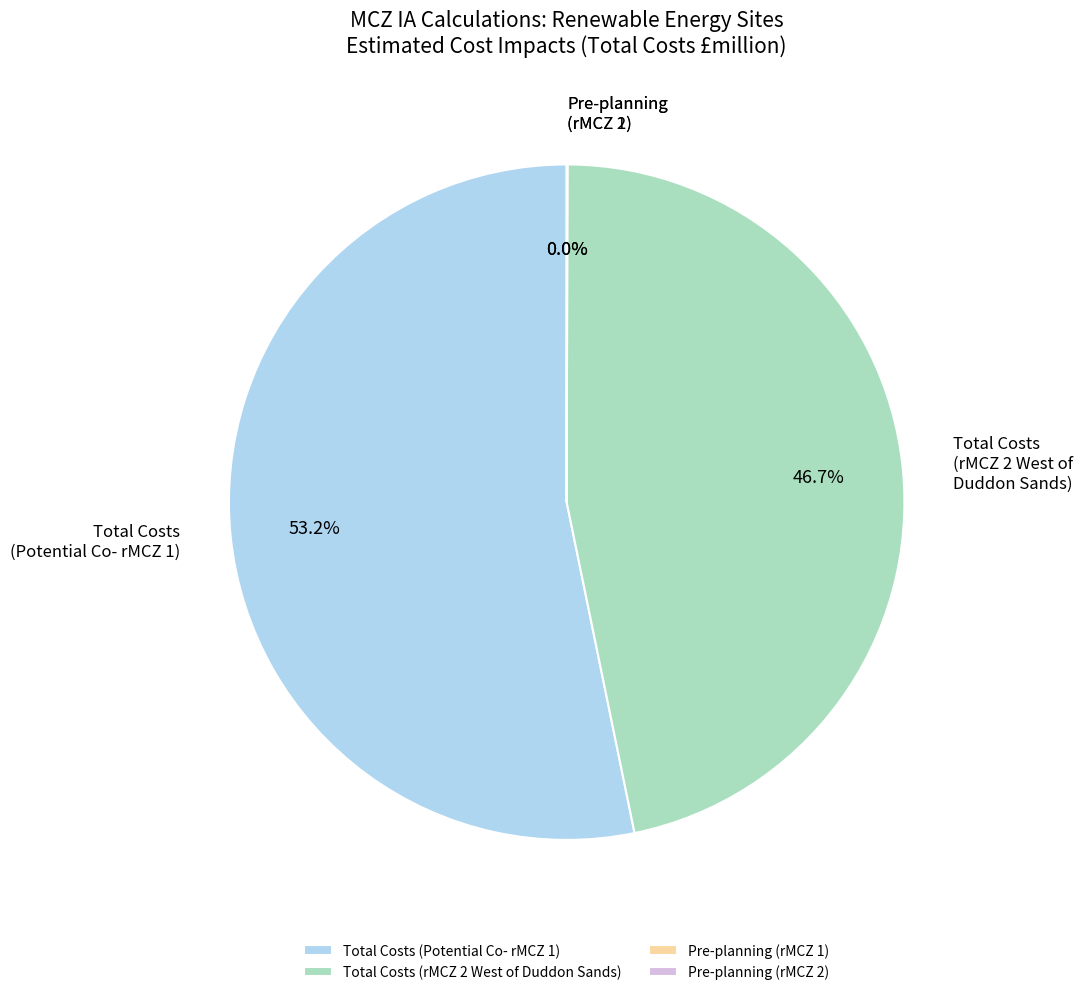

Does Total Costs (rMCZ 2 West of Duddon Sands) represent more than half of the total?

No